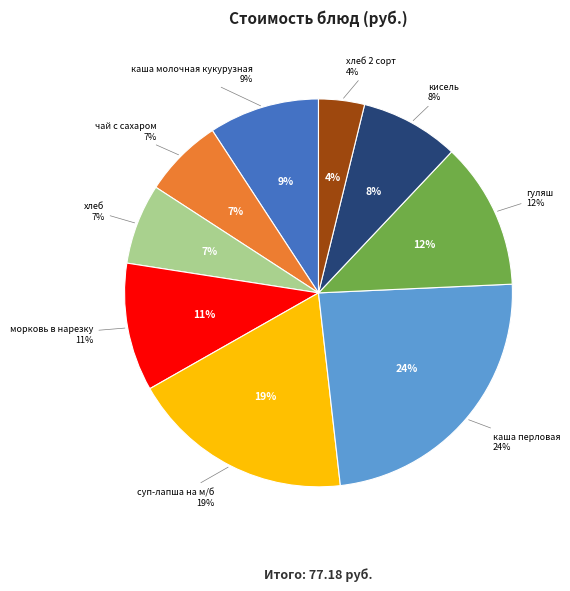

Do суп-лапша на м/б and морковь в нарезку together represent more than half of the pie?

No